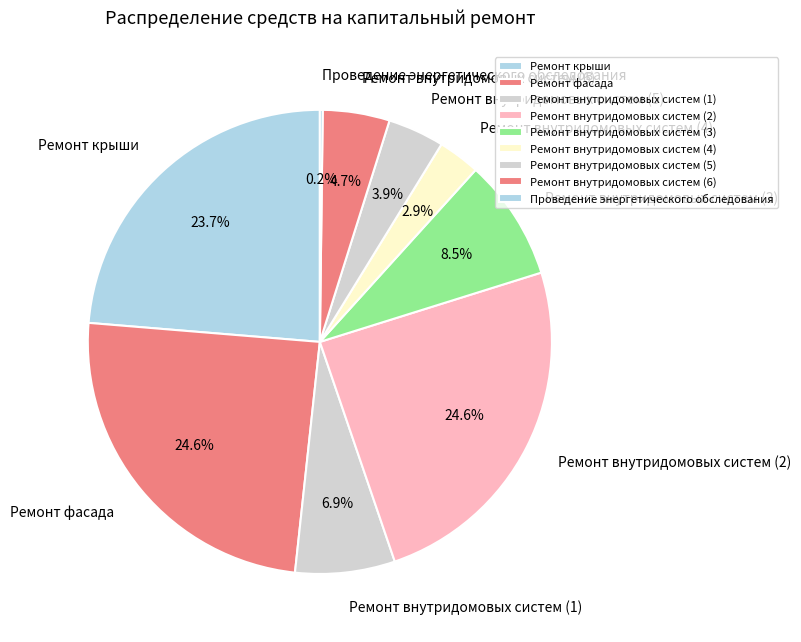

Which has a higher value, Ремонт внутридомовых систем (5) or Ремонт внутридомовых систем (1)?

Ремонт внутридомовых систем (1)